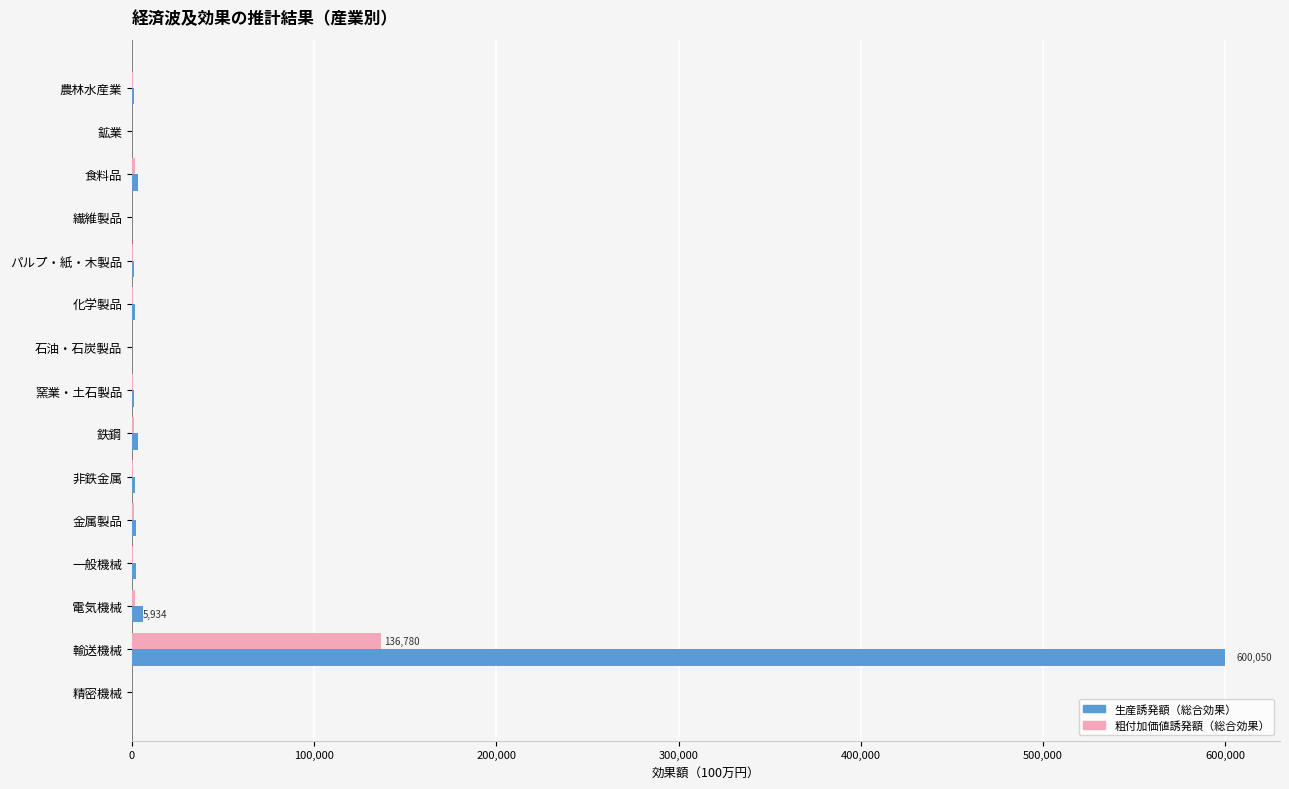

Is it true that 生産誘発額（総合効果） equals 600050.1 at 輸送機械?

True